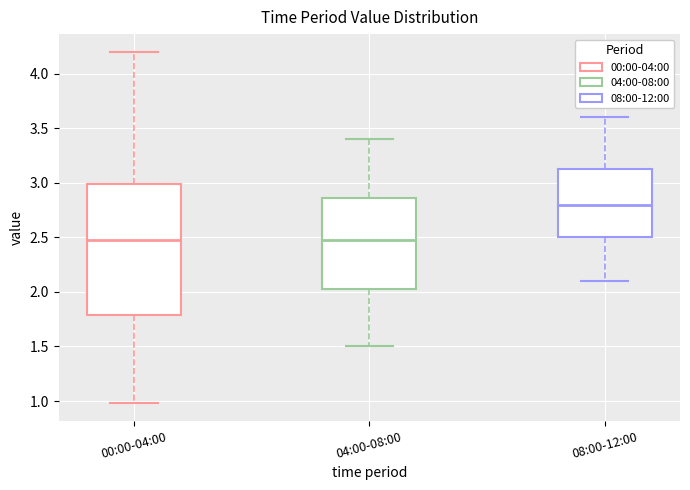

Comparing the boxes themselves (not the whiskers), which one is the tallest?

00:00-04:00